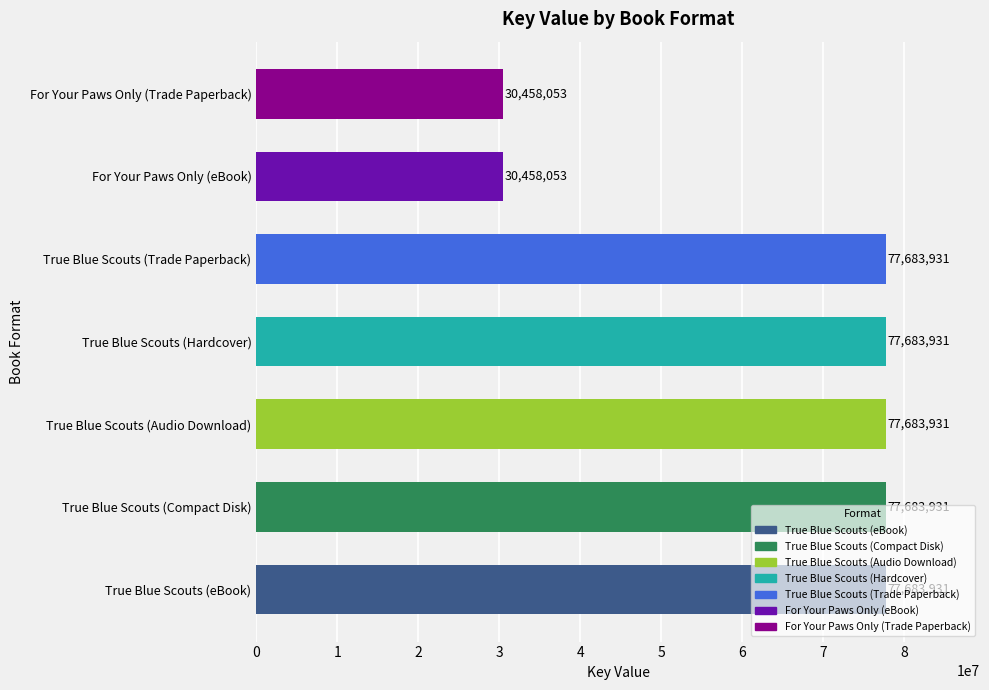

Are the bars horizontal?

Yes